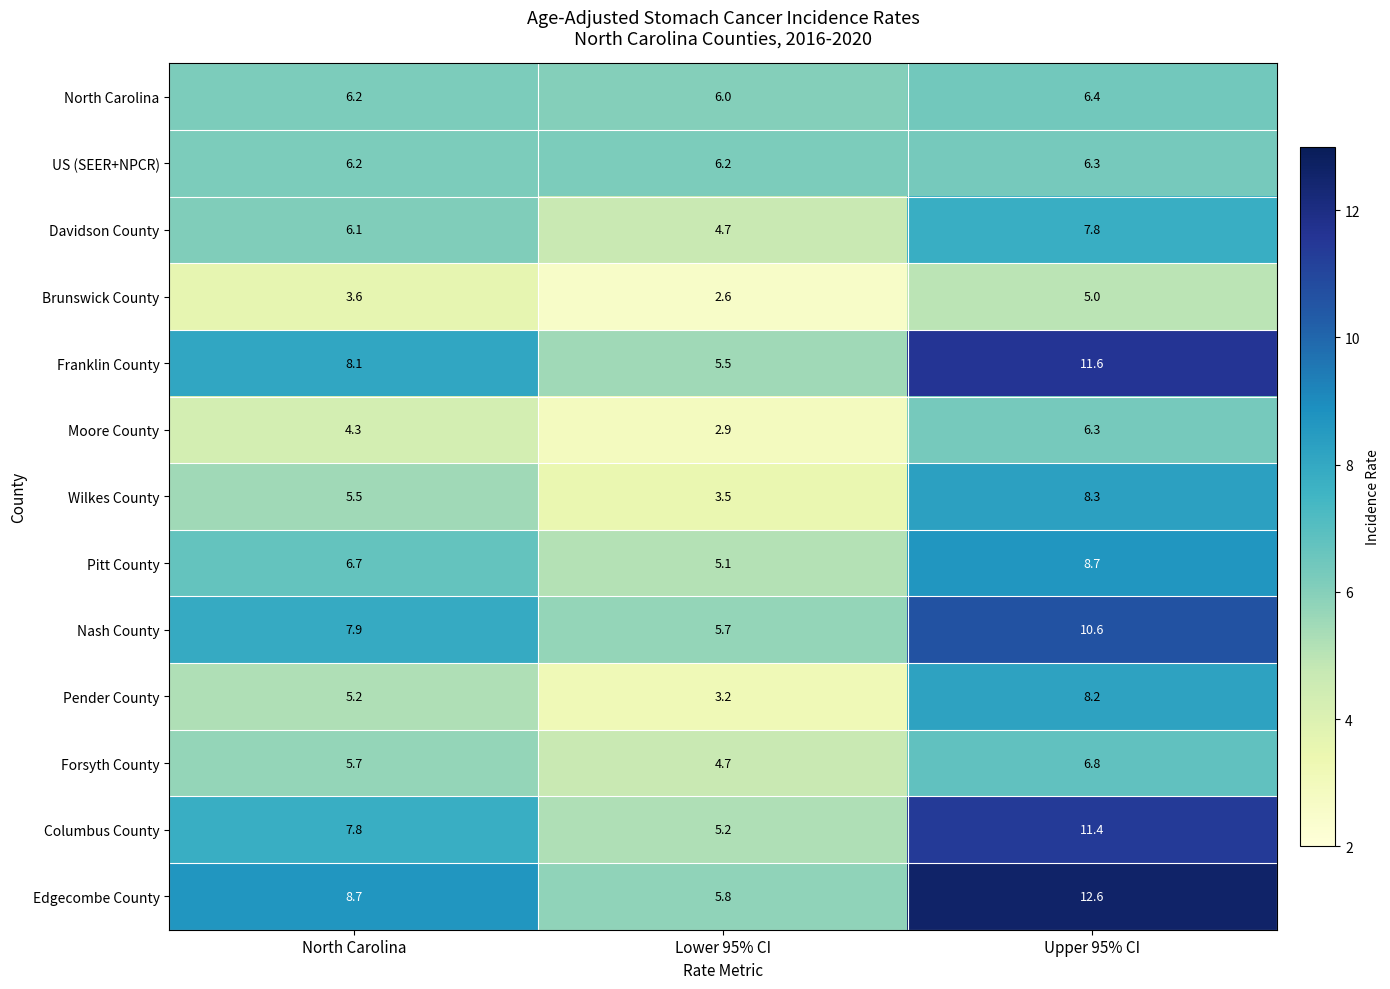

List the labels in order of Forsyth County value, smallest first.

Lower 95% CI, North Carolina, Upper 95% CI